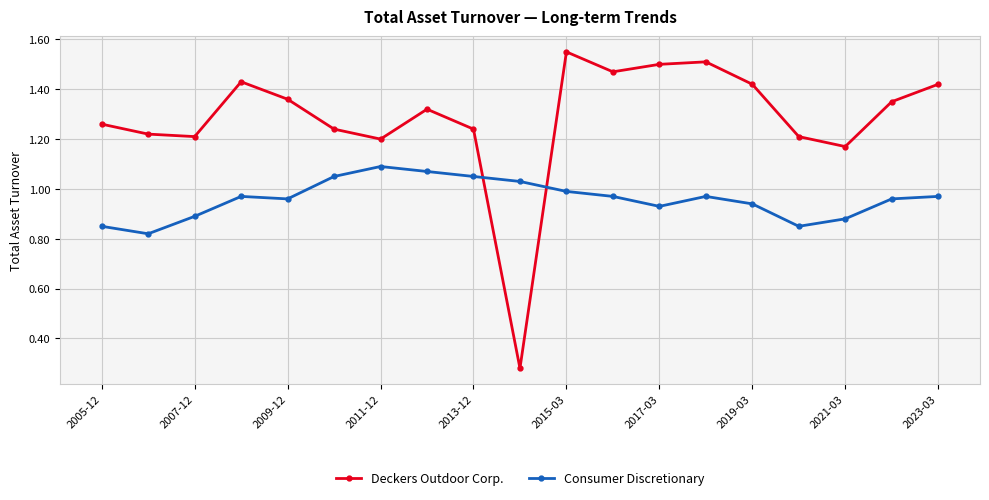

In Deckers Outdoor Corp., how many points are lower than both neighbors (excluding endpoints)?

5